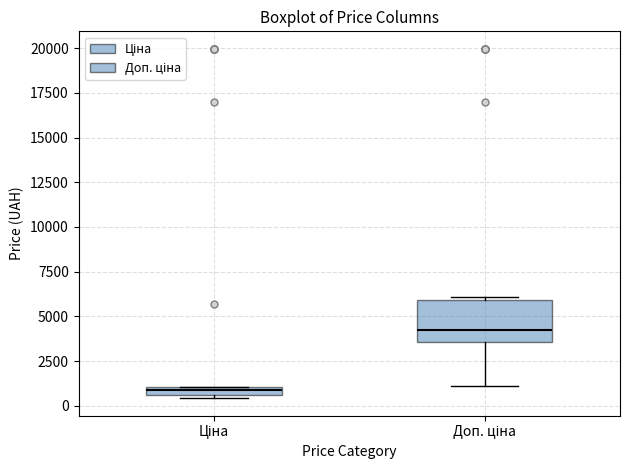

Which box is the tallest, from its lower edge to its upper edge?

Доп. ціна